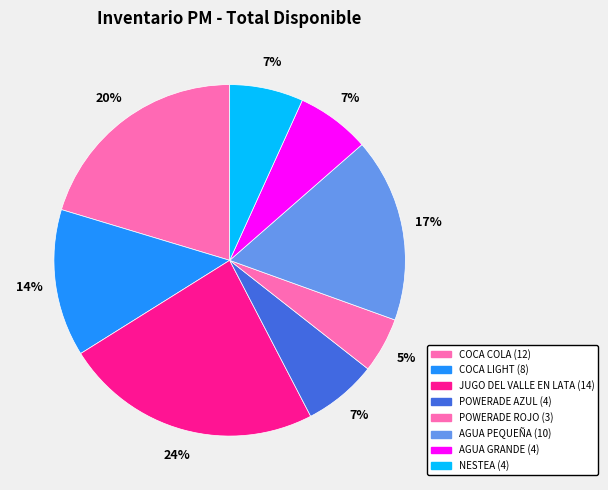

How many segments does this pie chart have?

8